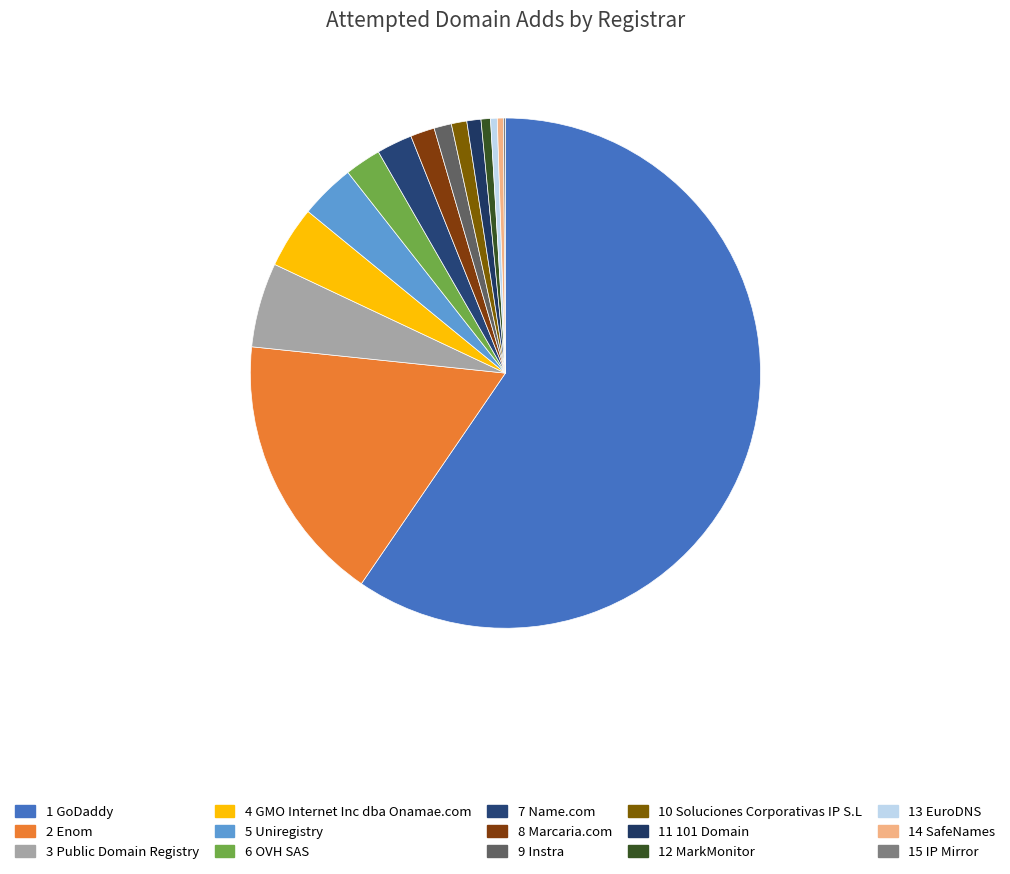

Rank the categories by value from lowest to highest.

IP Mirror, SafeNames, EuroDNS, MarkMonitor, 101 Domain, Soluciones Corporativas IP S.L, Instra, Marcaria.com, Name.com, OVH SAS, Uniregistry, GMO Internet Inc dba Onamae.com, Public Domain Registry, Enom, GoDaddy